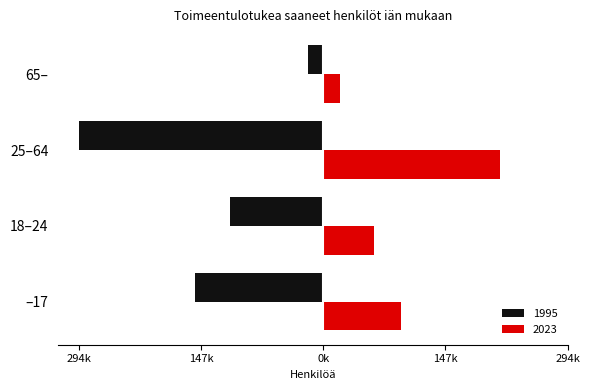

Which series has the largest range (max minus min)?

1995